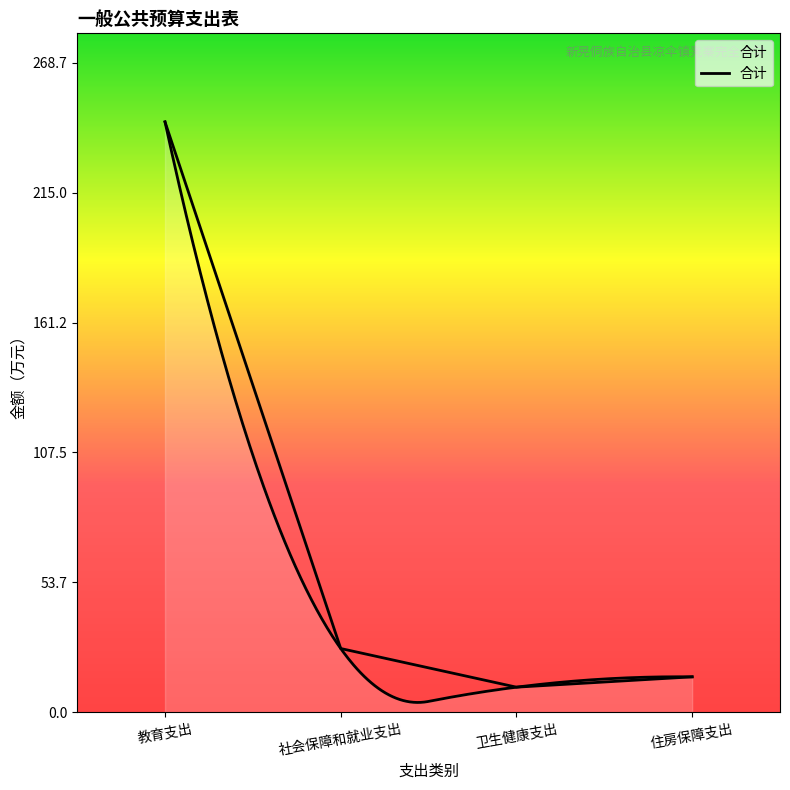

Reading left to right, extract all data points from this chart.

教育支出=244.3	社会保障和就业支出=26.4	卫生健康支出=10.4	住房保障支出=14.7